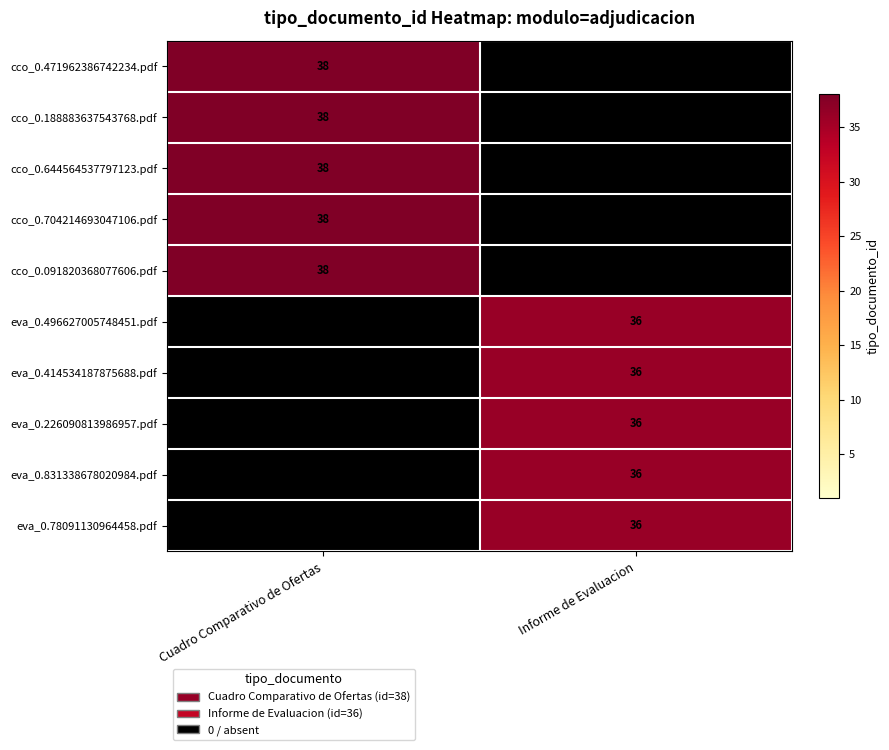

Count the number of data series in this chart.

10